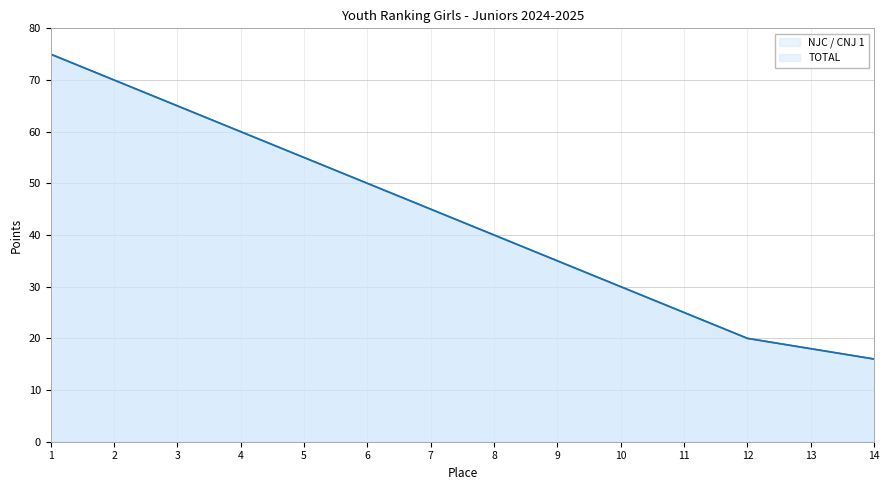

Does the chart have visible grid lines?

Yes